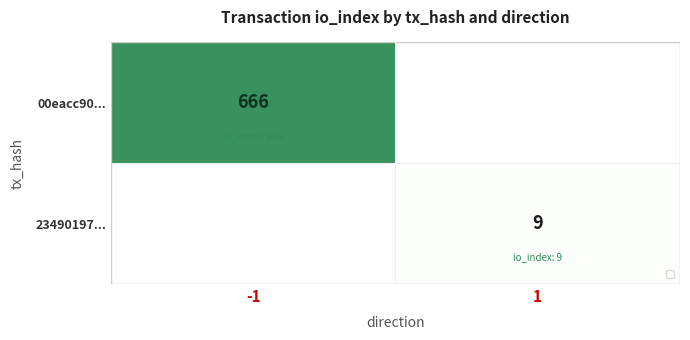

What is the average value of the 00eacc90... series?

333